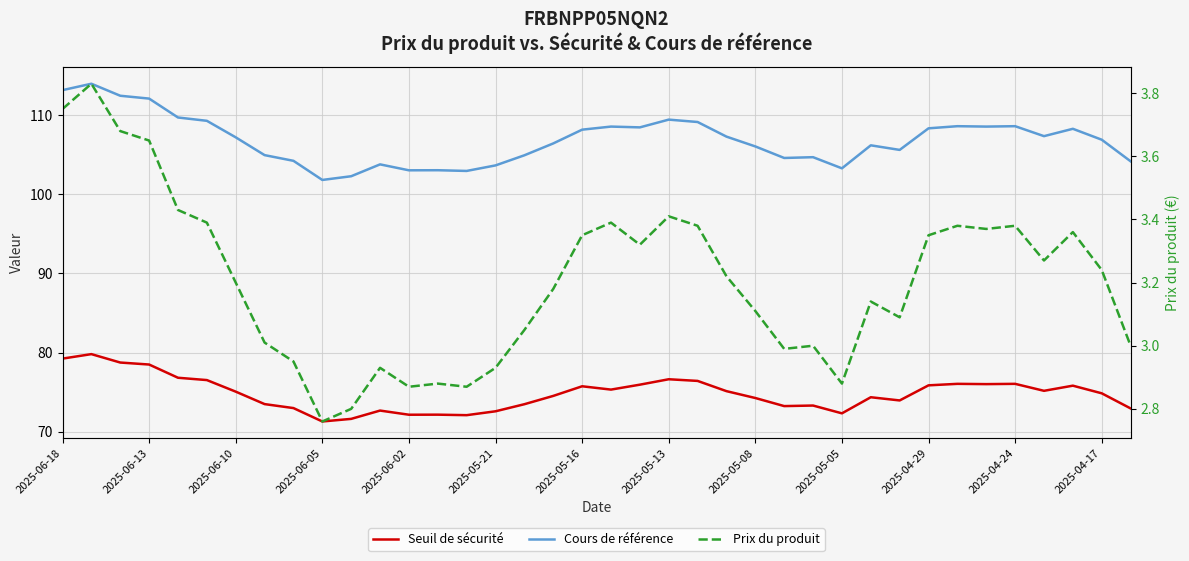

How many data points does each series have?

38